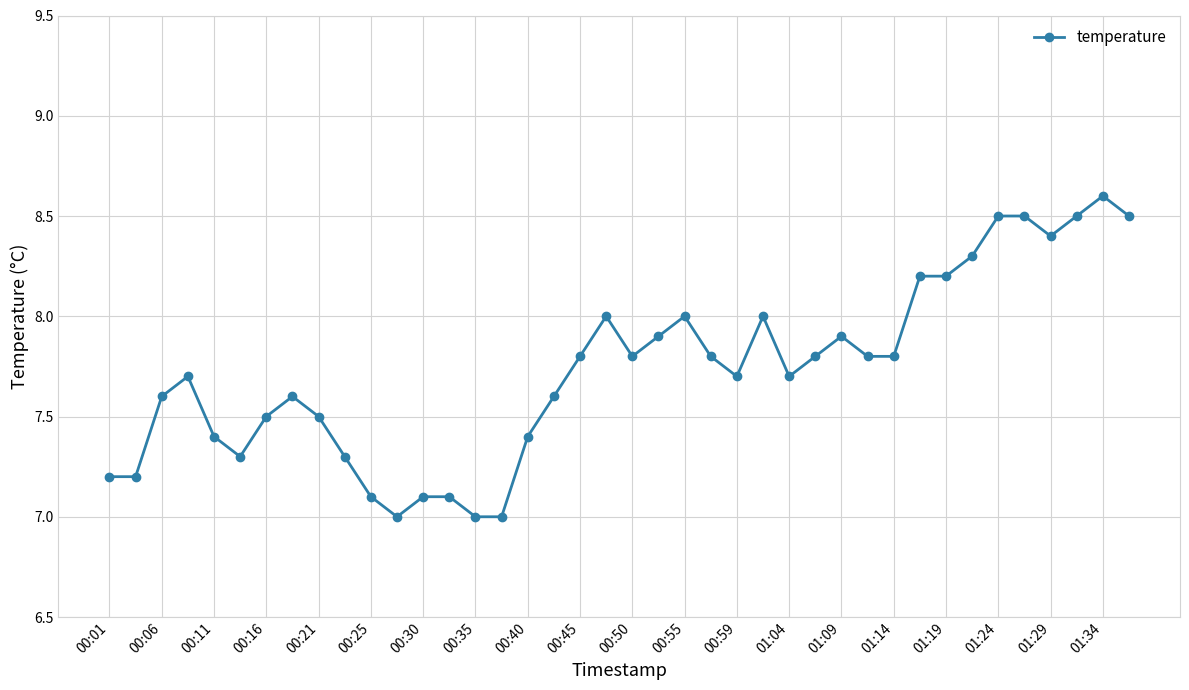

True or false: there are more than 2 points higher than both neighbors.

True